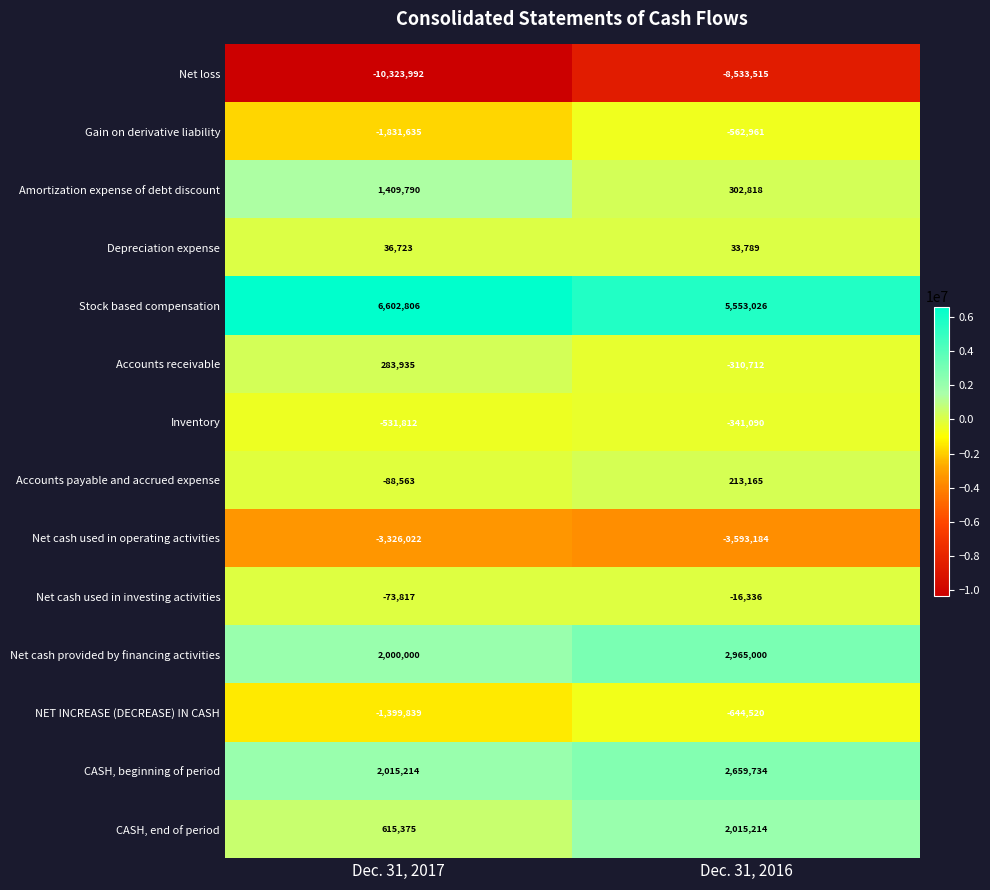

What is the smallest value displayed?

-10323992